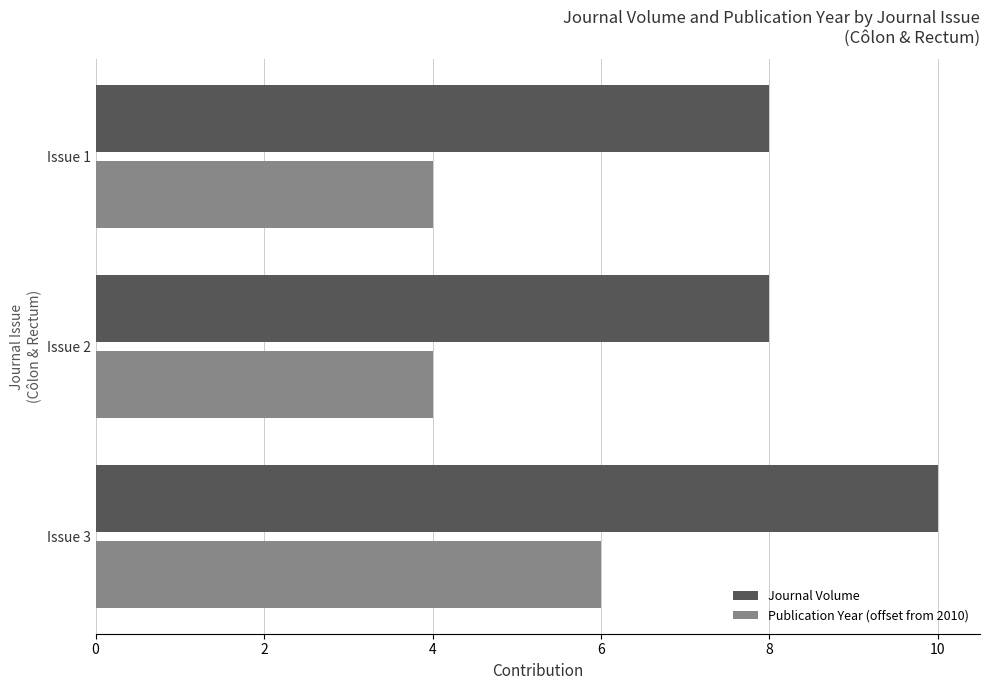

What is the spread (max minus min) of values at Issue 1?

4